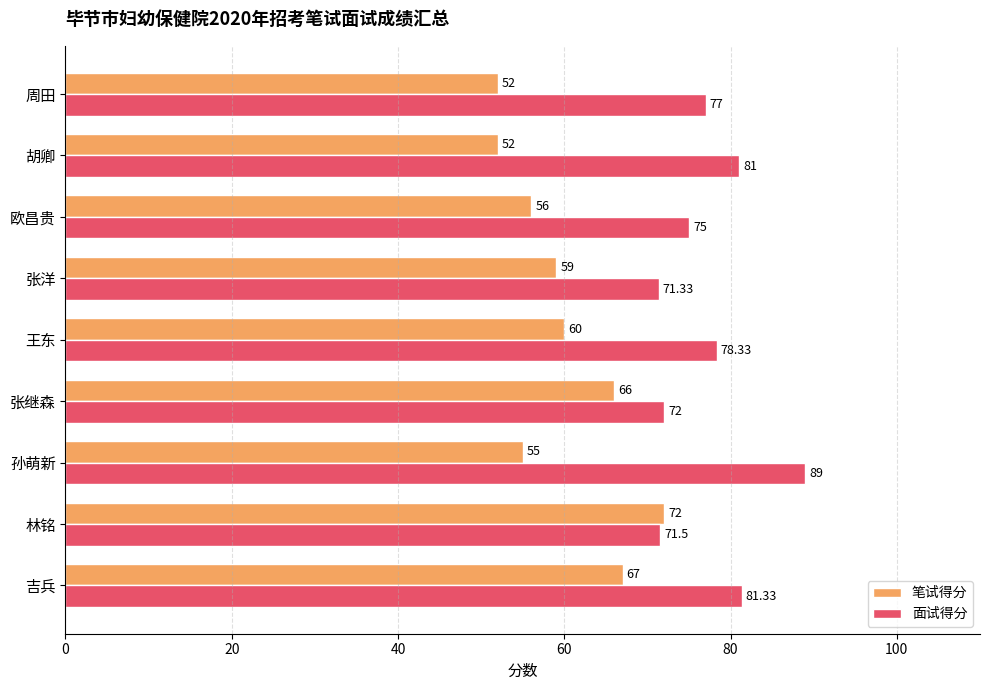

How many series are shown in this chart?

2